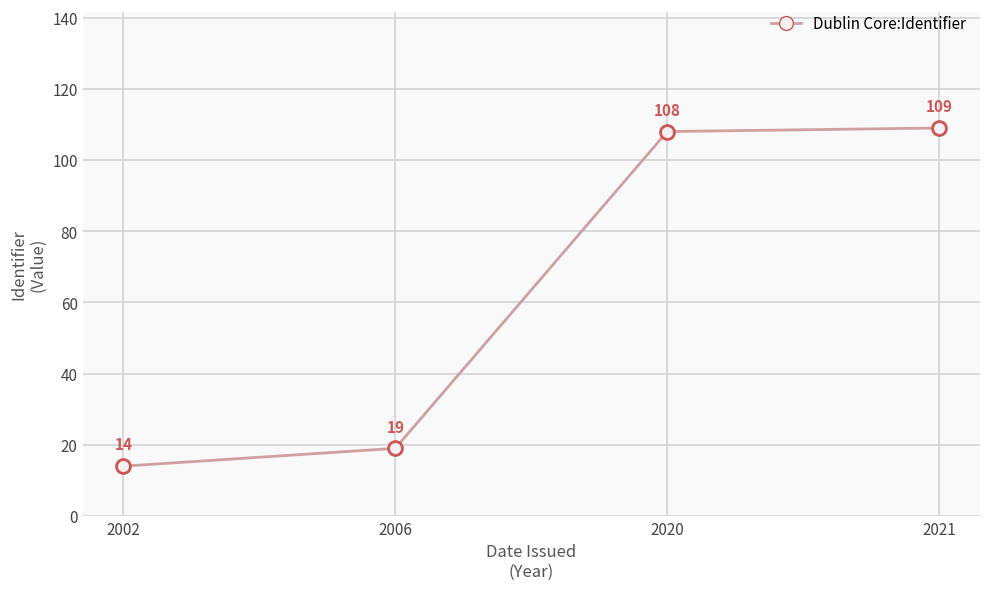

Reading left to right, extract all data points from this chart.

2002=14	2006=19	2020=108	2021=109